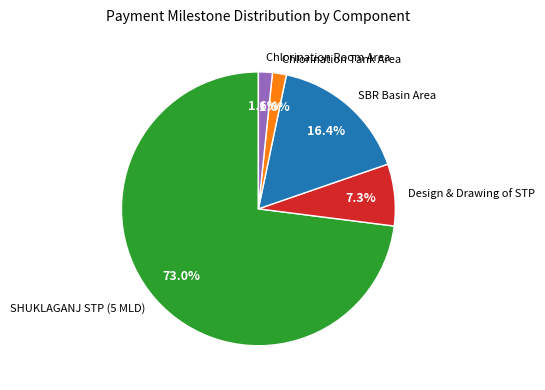

What is the ratio of the value at Chlorination Tank Area to the value at Chlorination Room Area?

1.0